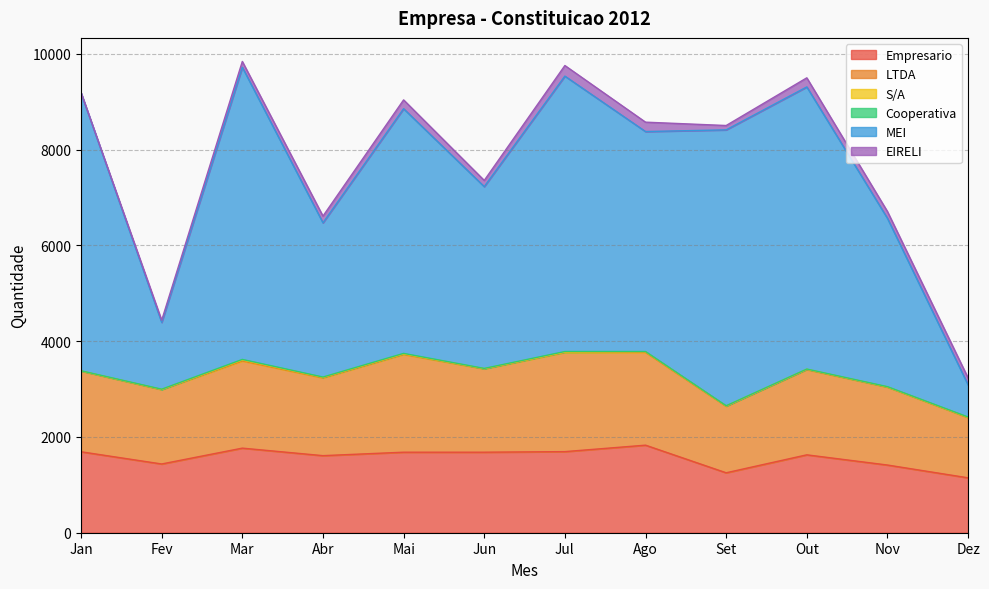

How many lines are shown in the chart?

6